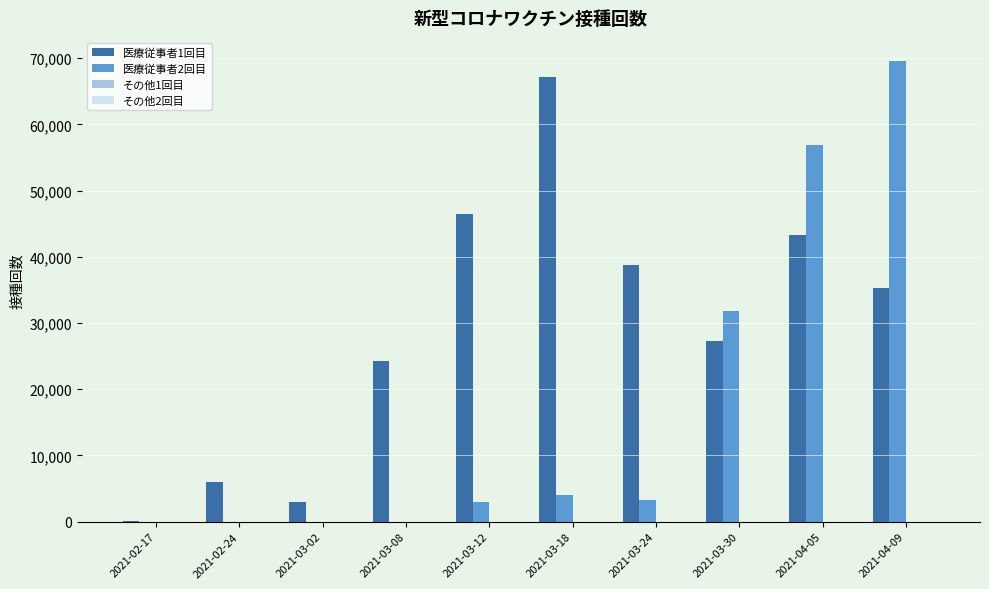

Which series has the largest total across all categories?

医療従事者1回目